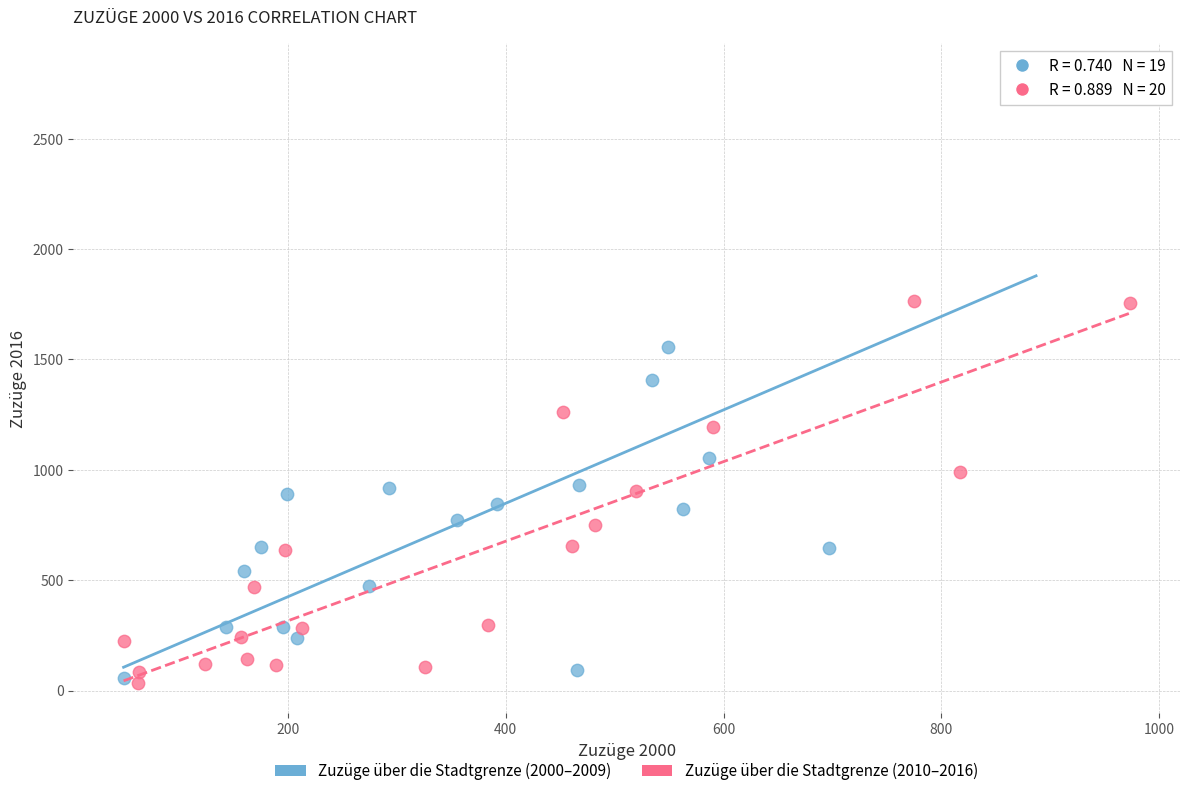

Which series contains the highest Y value?

Zuzüge über die Stadtgrenze (2000–2009)